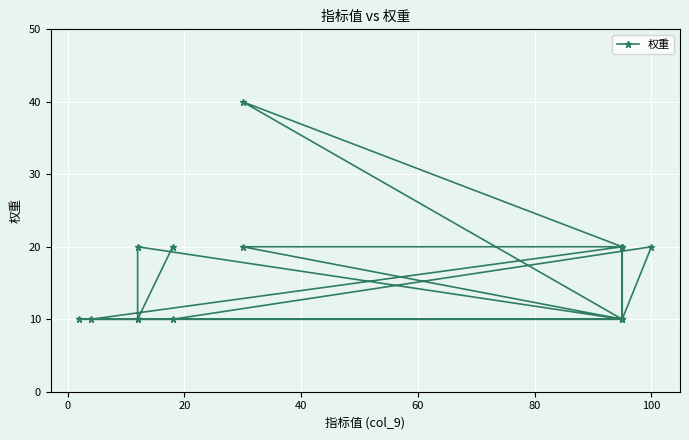

How many lines are shown in the chart?

1